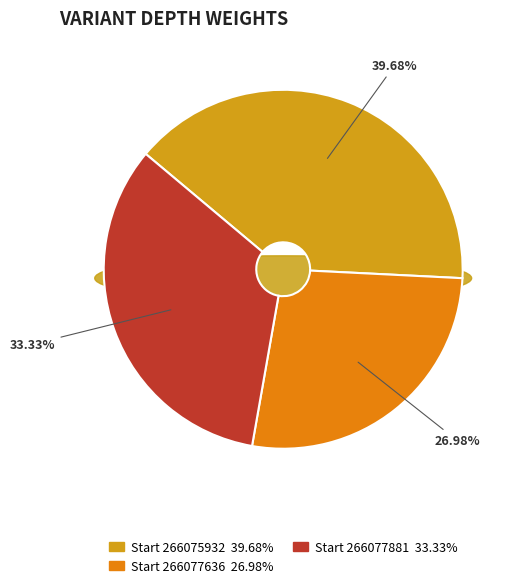

What is the change in value from 266077636 to 266077881?

+4